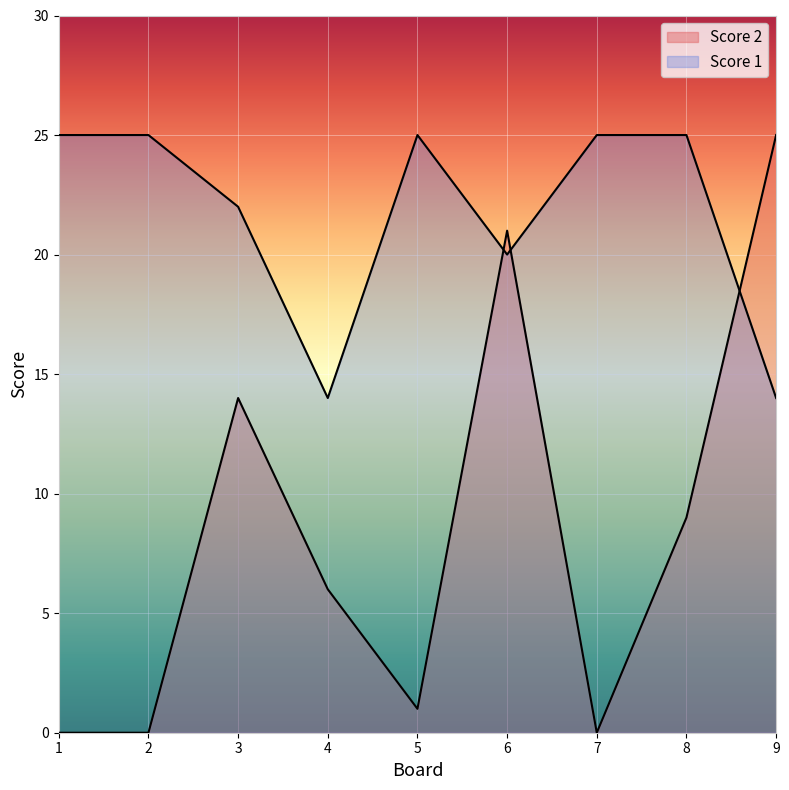

What is the difference between the second highest and minimum values in the Score 1 series?

11